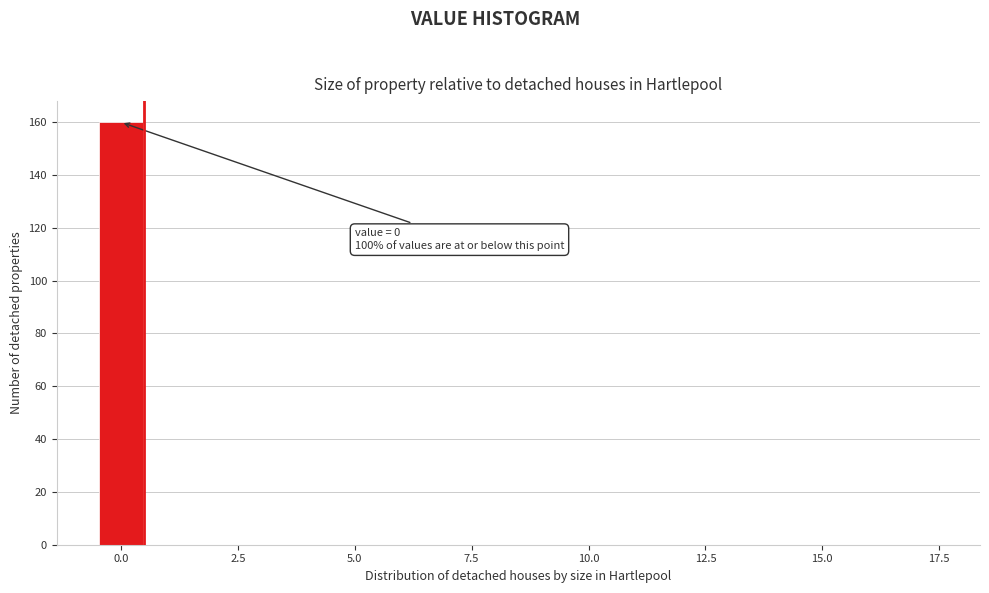

Read against the x-axis, roughly where is the centre of the tallest bar?

0.0